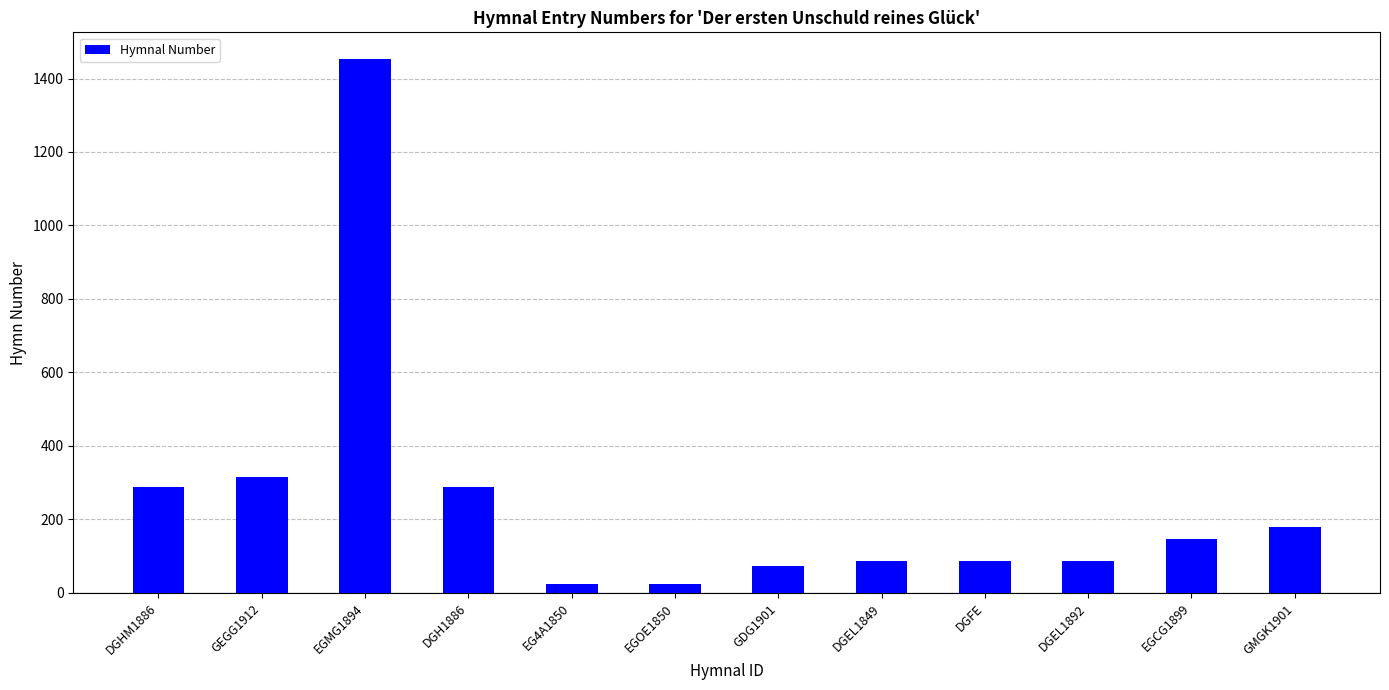

Approximately how many times larger is the value at GMGK1901 compared to DGEL1892?

2.1